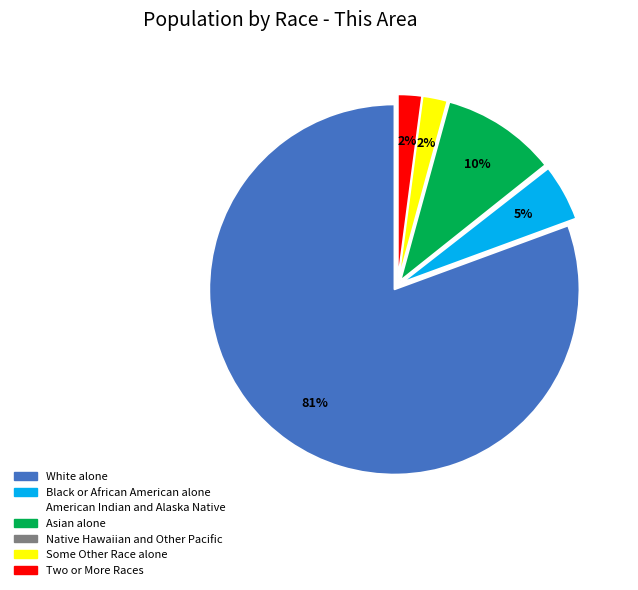

Which slice is the largest?

White alone